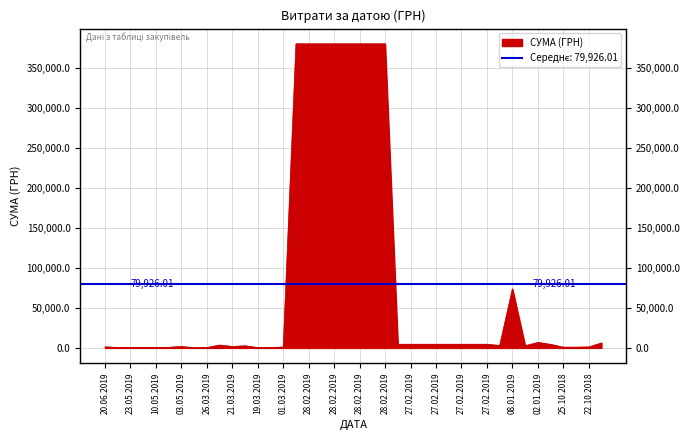

What is the minimum value shown in the chart?

135.5